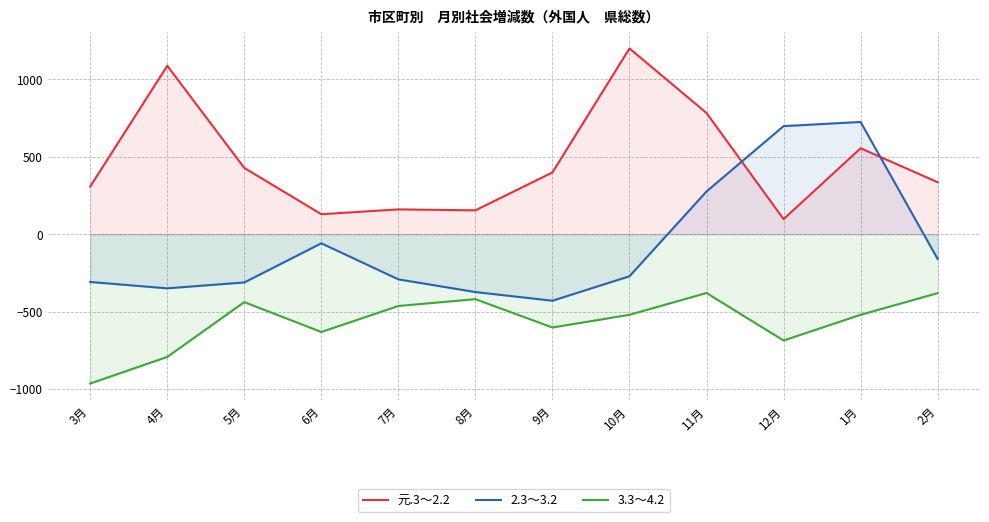

Reading left to right, list all the values displayed in this chart.

元.3～2.2: 308	1088	428	129	160	154	399	1200	783	97	555	336
2.3～3.2: -309	-350	-312	-59	-292	-374	-430	-272	276	698	725	-160
3.3～4.2: -965	-793	-439	-632	-464	-420	-603	-521	-380	-687	-521	-381